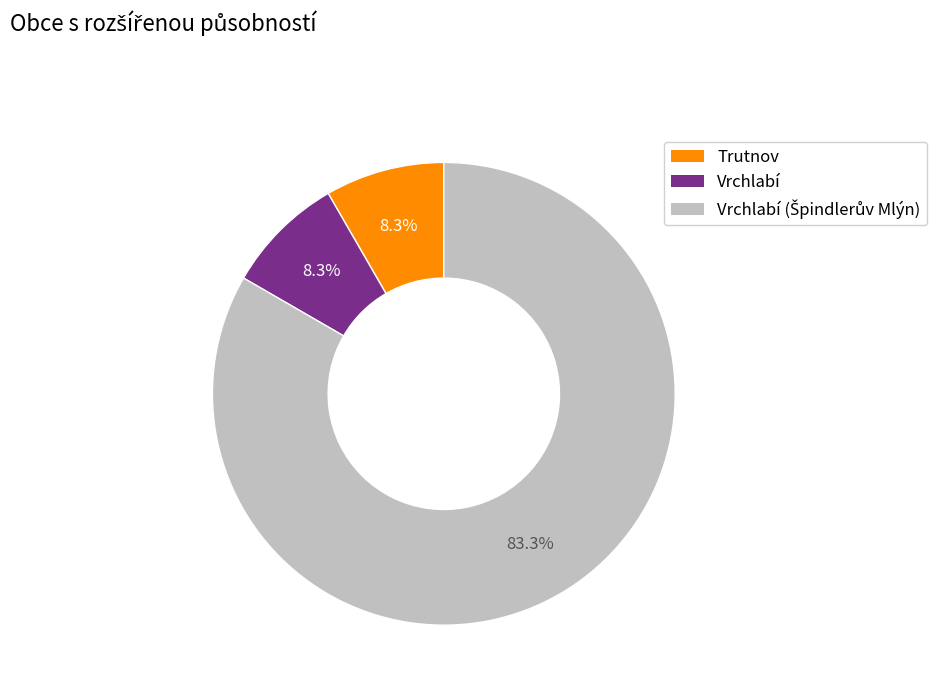

Does any single category account for the majority?

Yes